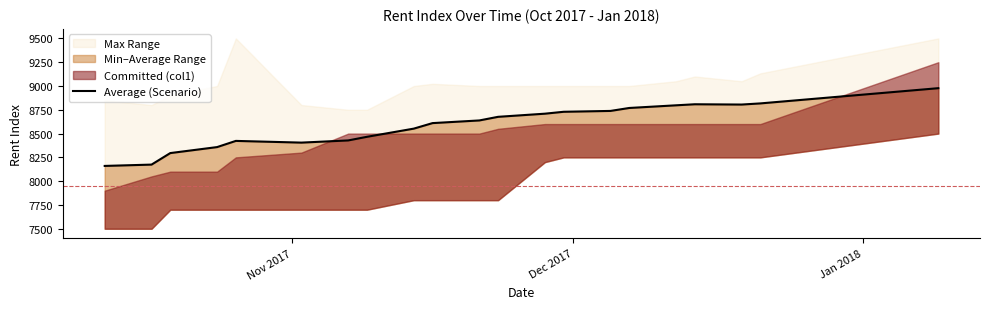

Reading left to right, list all the values displayed in this chart.

8160	8174	8295	8358	8423	8405	8428	8466	8552	8610	8638	8676	8709	8729	8738	8769	8797	8808	8805	8817	8977